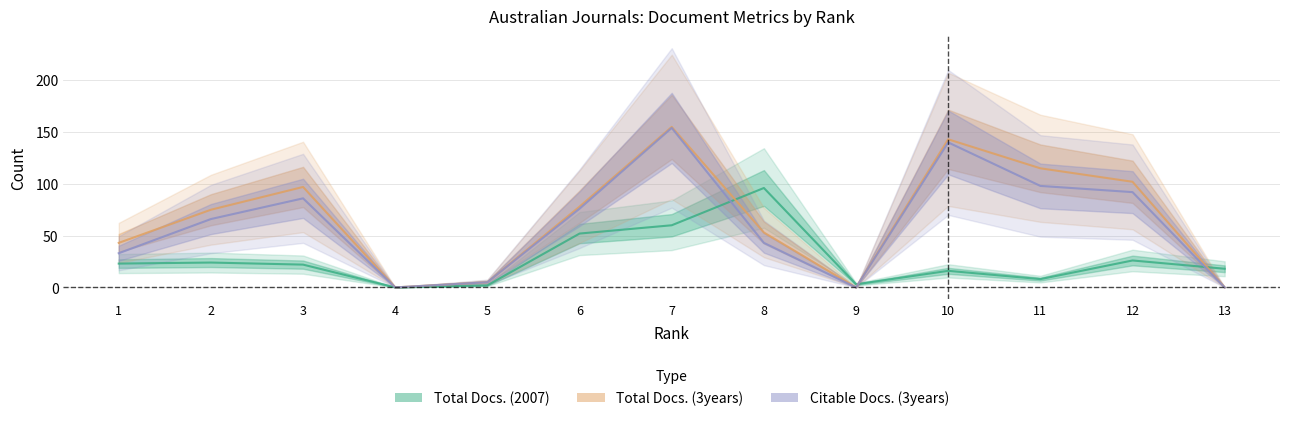

Reading left to right, list all the values displayed in this chart.

Total Docs. (2007): 1=23	2=24	3=22	4=0	5=2	6=52	7=60	8=96	9=3	10=16	11=8	12=26	13=18
Total Docs. (3years): 1=43	2=75	3=97	4=0	5=5	6=78	7=155	8=53	9=0	10=143	11=115	12=102	13=0
Citable Docs. (3years): 1=33	2=66	3=86	4=0	5=5	6=76	7=154	8=43	9=0	10=140	11=98	12=92	13=0